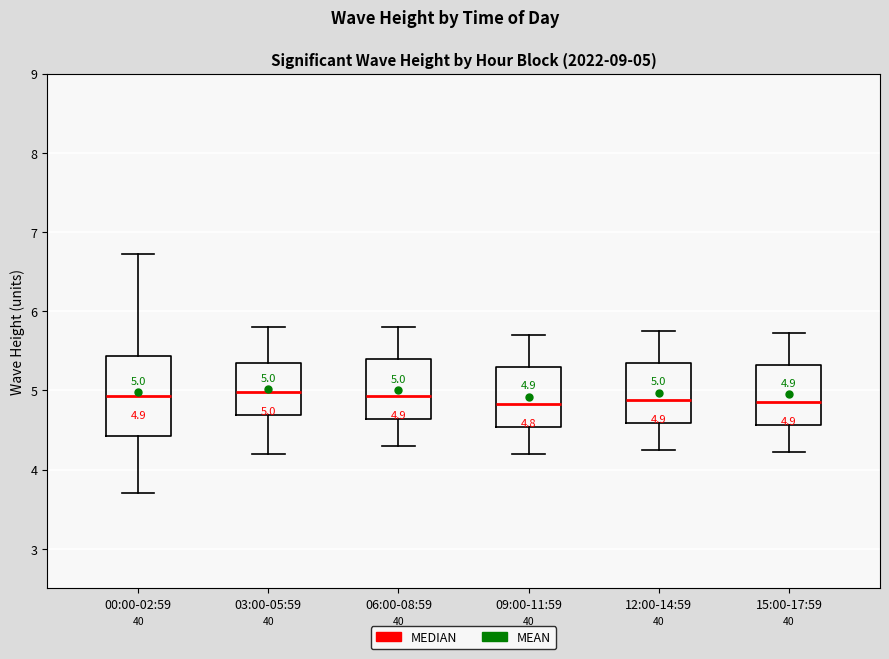

Comparing the boxes themselves (not the whiskers), which one is the tallest?

00:00-02:59